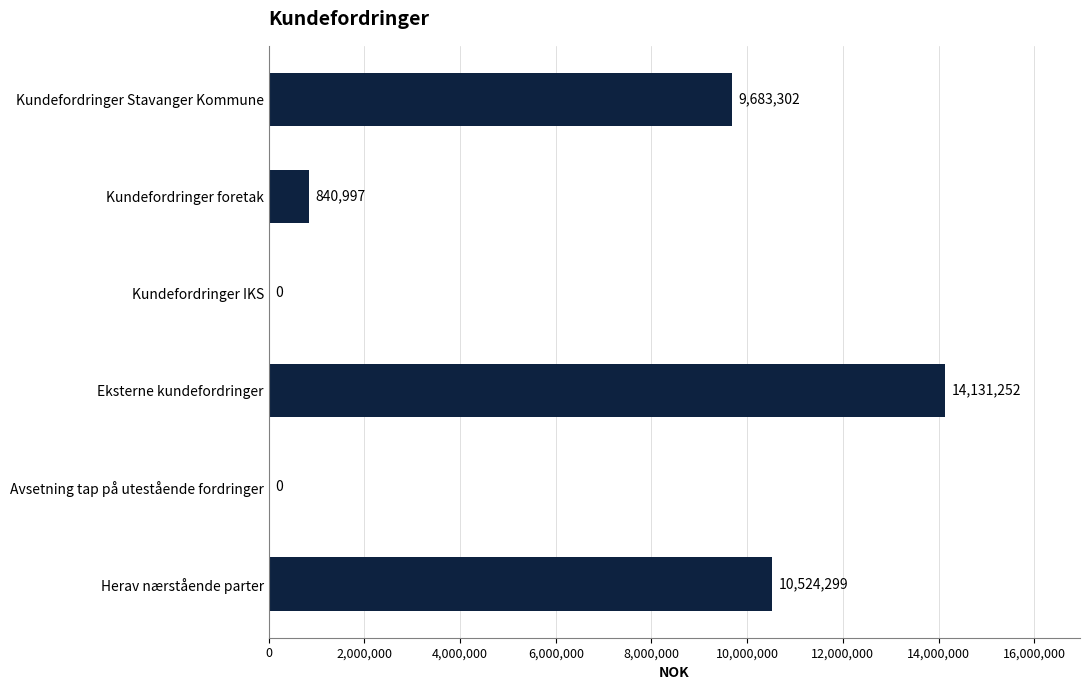

True or false: the data shows 10524299.0 at Herav nærstående parter.

True